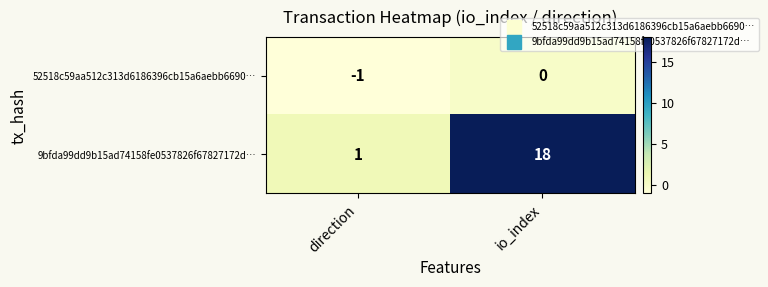

Which label corresponds to the smallest value in the chart?

direction